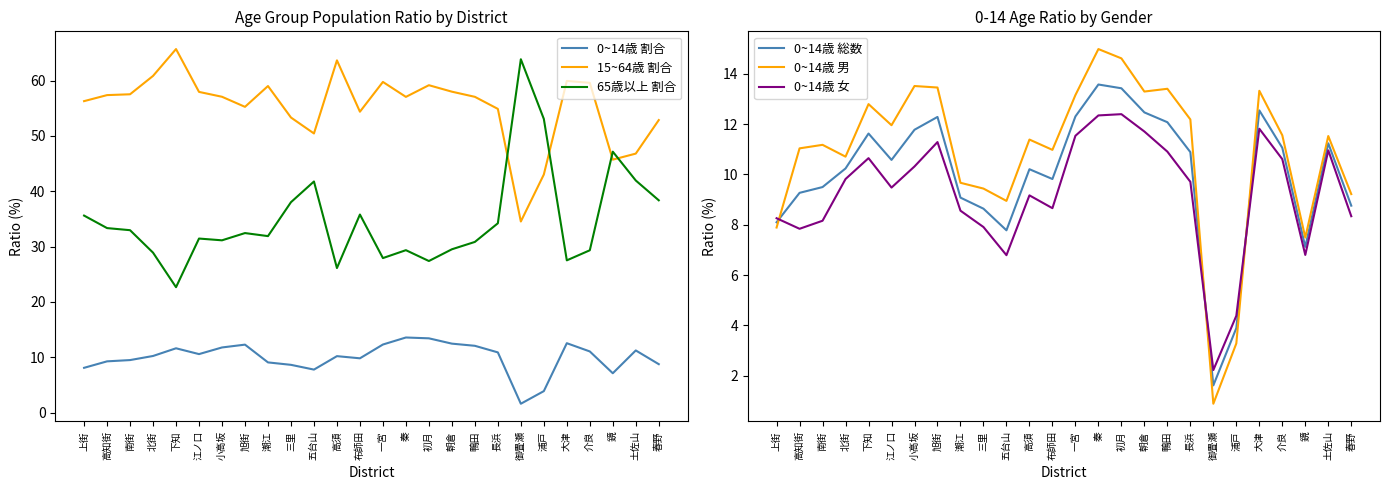

At how many categories does at least one series exceed 19?

26